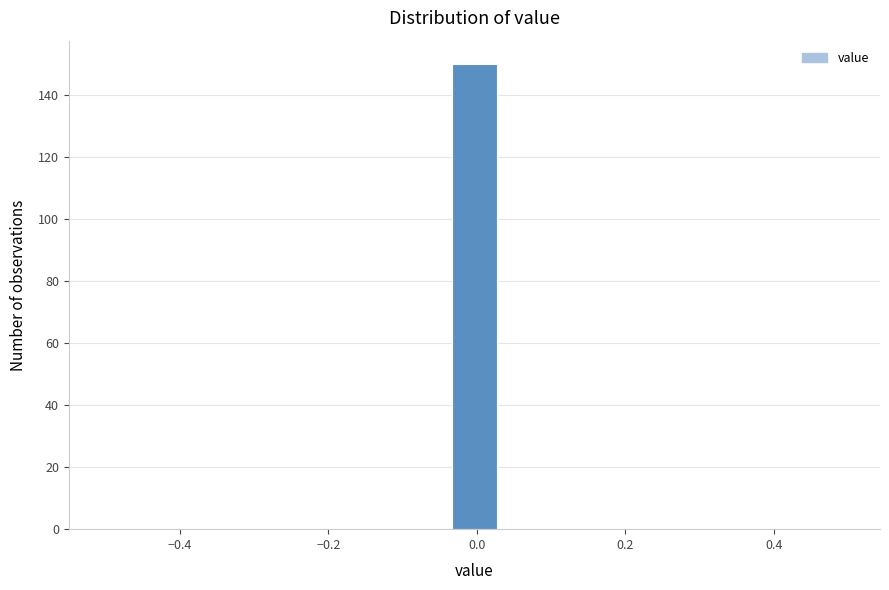

Around what value on the x-axis is the tallest bar? Give the approximate position of its centre, as read against the axis.

0.00